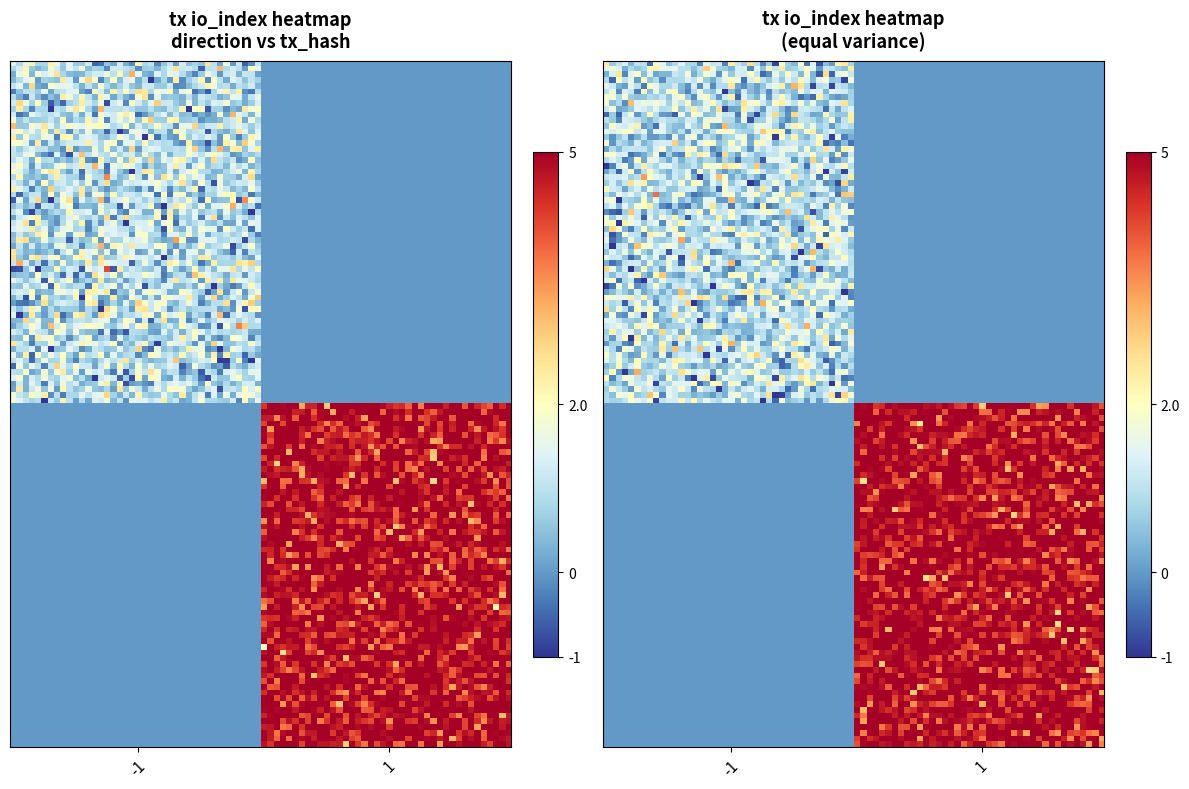

The 1f64a21935ab368659872f1441b4fa3d62ed802 series shows 0 at 1. True or false?

False